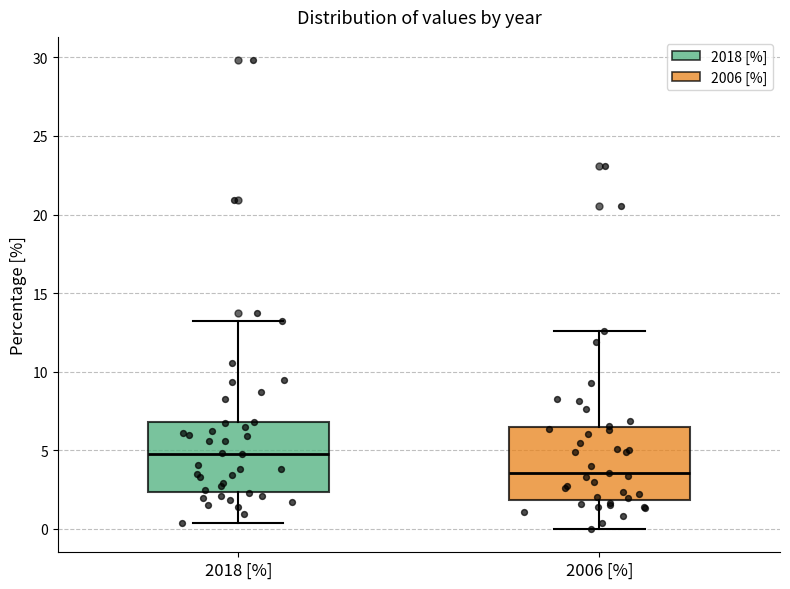

Reading left to right, transcribe this box plot: for each box, give where its median line is, the range the box spans, and where its two whiskers end, as read against the y-axis. The values are not printed on the chart, so give them approximately, as read against the axis.

2018 [%]: median 4.5, box 2.5 to 7.0, whiskers 0.5 to 13.5
2006 [%]: median 3.5, box 2.0 to 6.5, whiskers 0.0 to 12.5